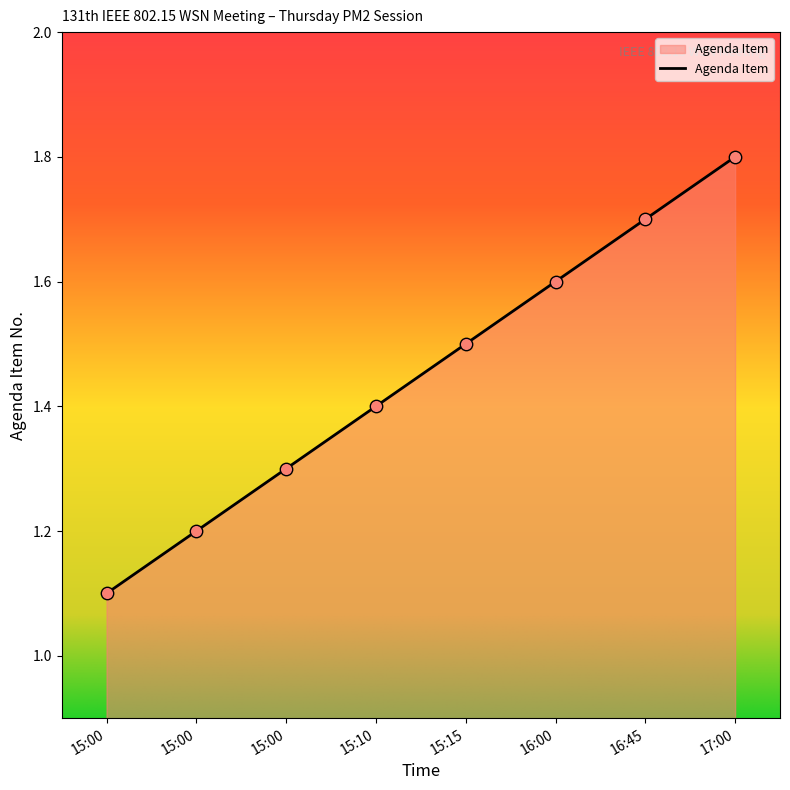

Which has a higher value, 16:45 or 17:00?

17:00